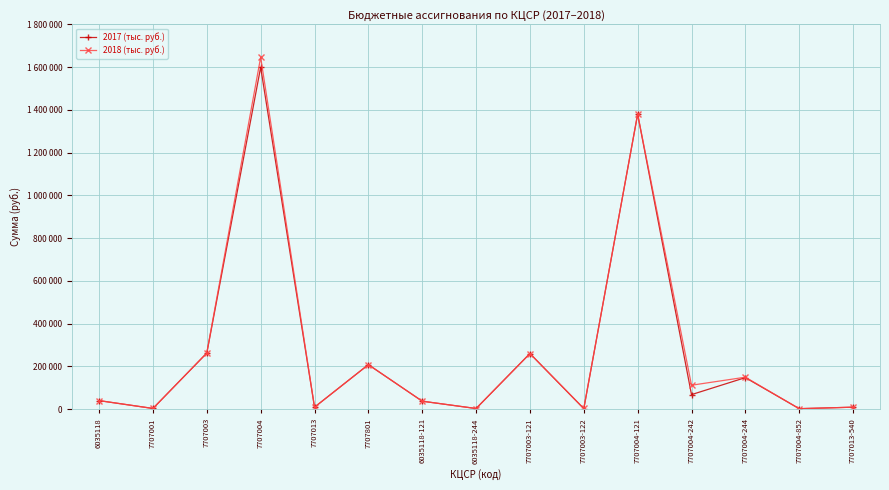

Reading left to right, extract all data points from this chart.

2017 (тыс. руб.): 39700	3000	262000	1599100	9000	208000	37000	2700	260000	2000	1380000	67800	147300	2000	9000
2018 (тыс. руб.): 39800	3000	263000	1646000	9000	208000	37000	2800	260000	3000	1380000	111700	149300	2000	9000